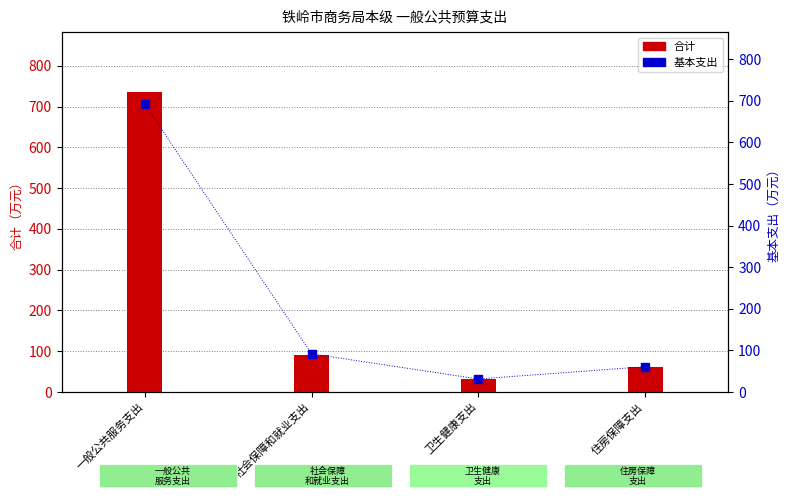

Which series contains the lowest Y value?

合计